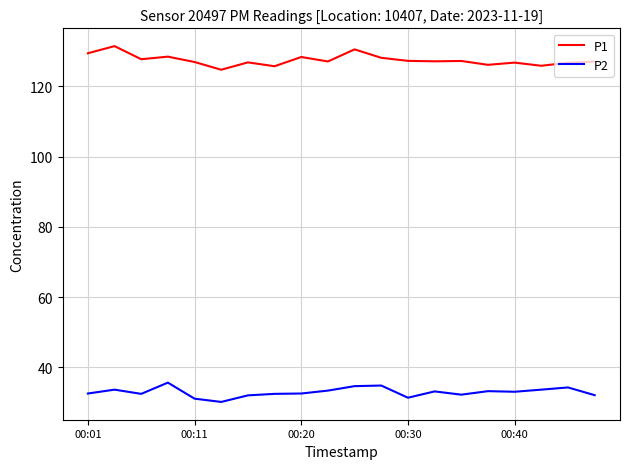

True or false: P2 and P1 cross at least once.

False